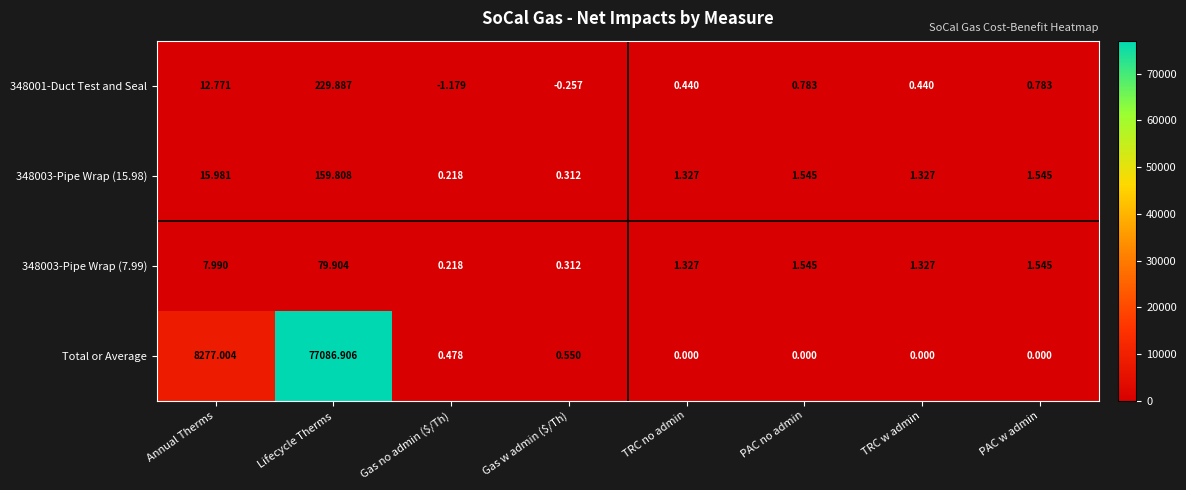

Which series has the widest spread of values?

Total or Average